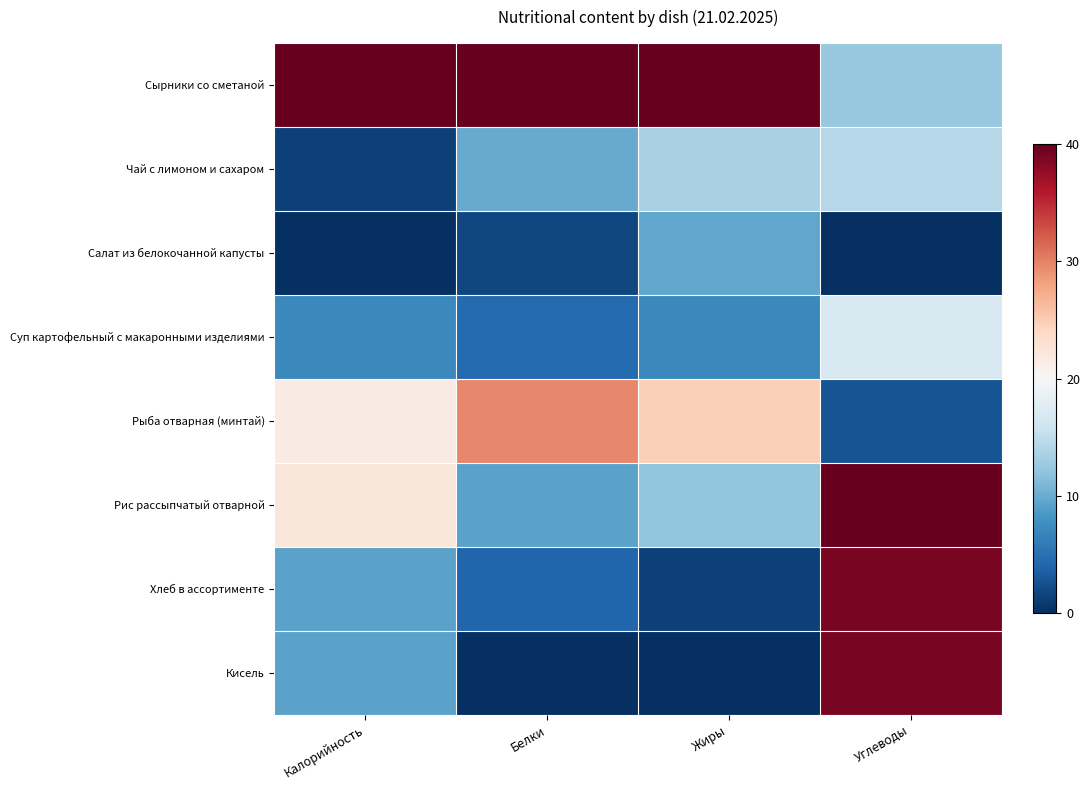

Which series has the largest range (max minus min)?

Кисель